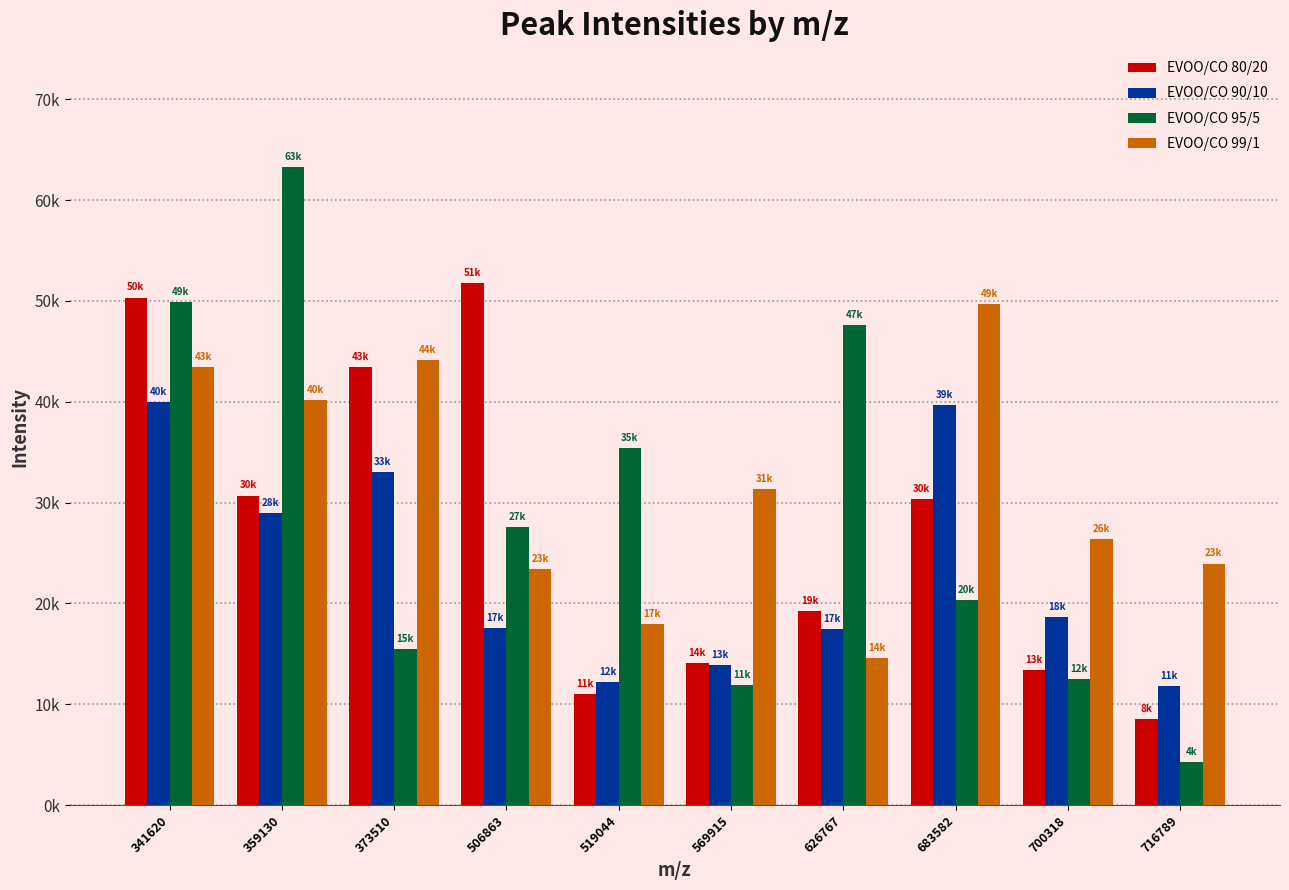

Reading left to right, list all the values displayed in this chart.

EVOO/CO 80/20: 50341	30700	43475	51747	11018	14051	19259	30354	13392	8562
EVOO/CO 90/10: 40004	28995	33049	17599	12161	13911	17500	39714	18627	11795
EVOO/CO 95/5: 49937	63271	15480	27611	35408	11938	47575	20316	12506	4235
EVOO/CO 99/1: 43473	40203	44156	23449	17993	31338	14599	49719	26342	23957